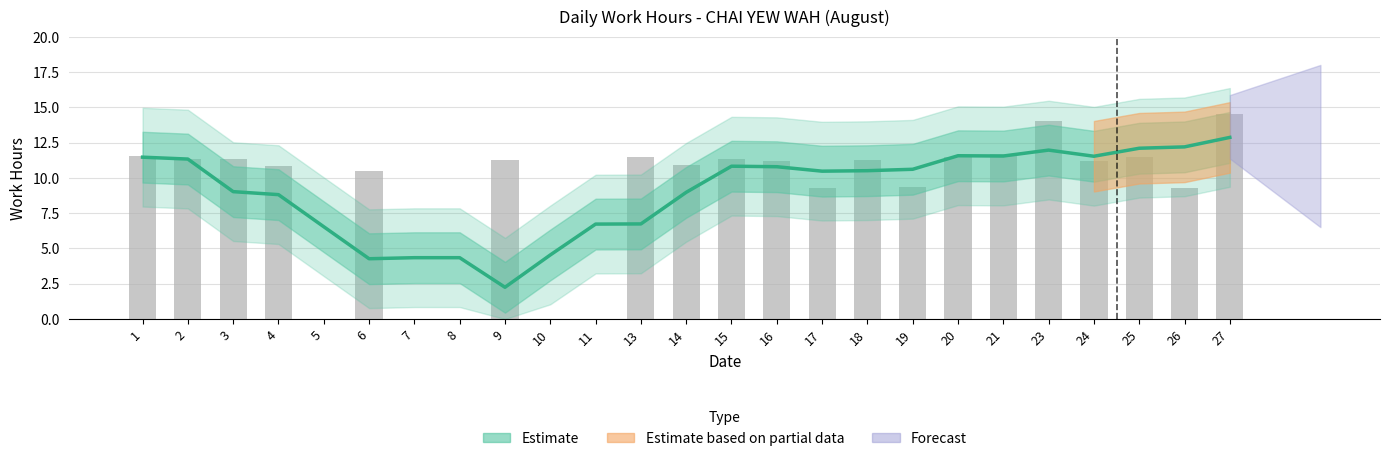

The chart shows a value of 2.2 at 14. True or false?

False